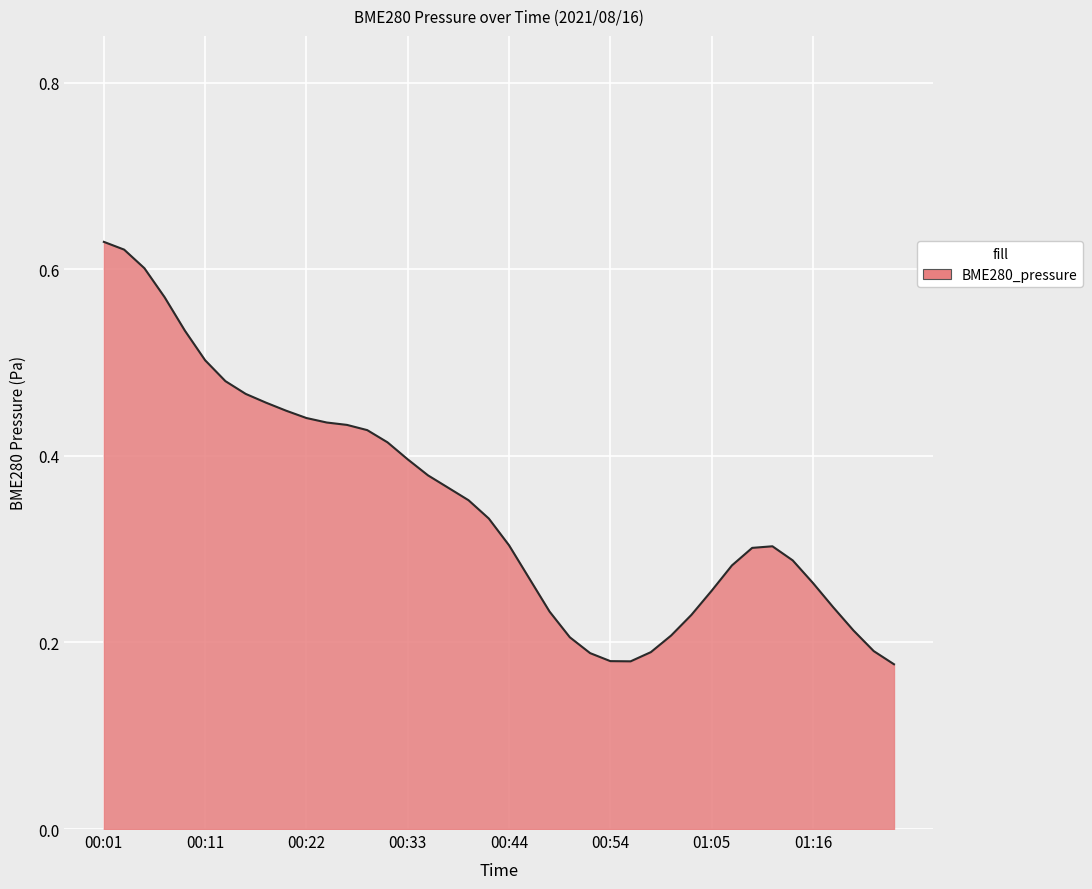

How many points are lower than both their immediate neighbors (excluding endpoints)?

1